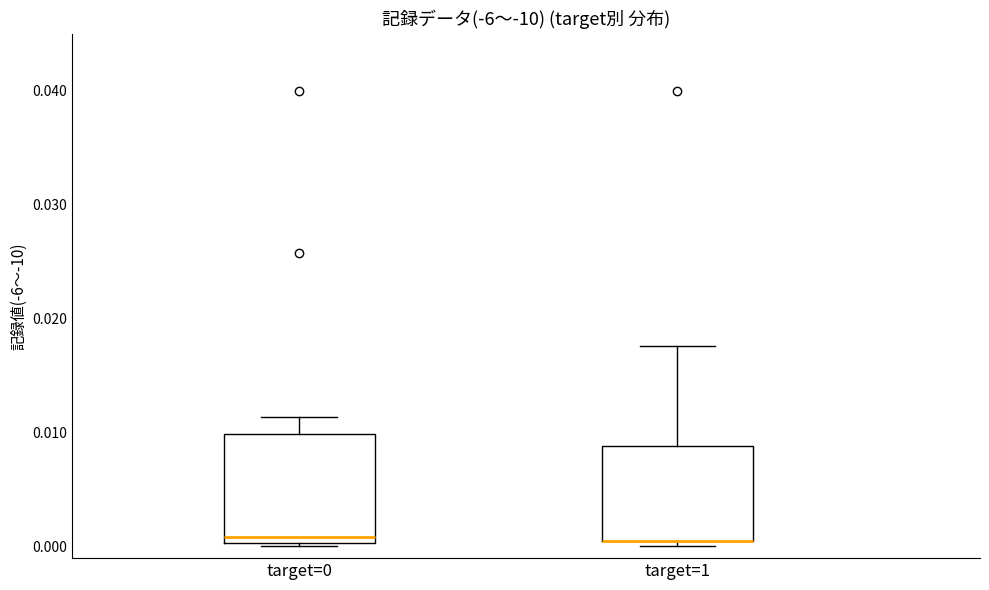

Reading left to right, transcribe this box plot: for each box, give where its median line is, the range the box spans, and where its two whiskers end, as read against the y-axis. The values are not printed on the chart, so give them approximately, as read against the axis.

target=0: median 0.001, box 0.000 to 0.010, whiskers 0.000 to 0.011
target=1: median 0.001 (drawn on the box's lower edge), box 0.001 to 0.009, whiskers 0.000 to 0.018